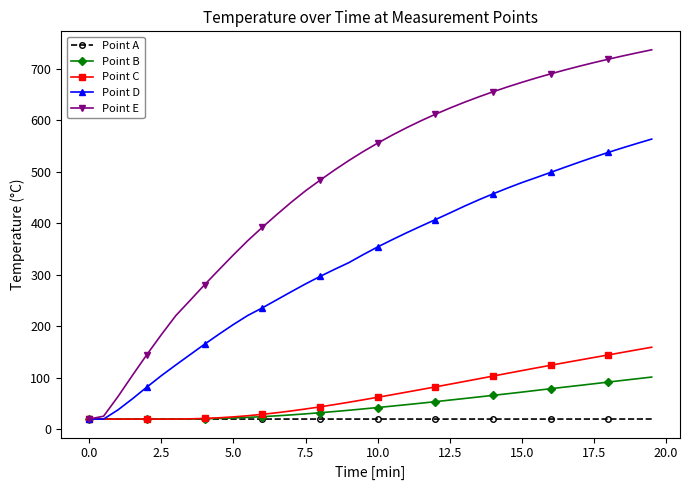

Which series has the largest total across all categories?

Point E